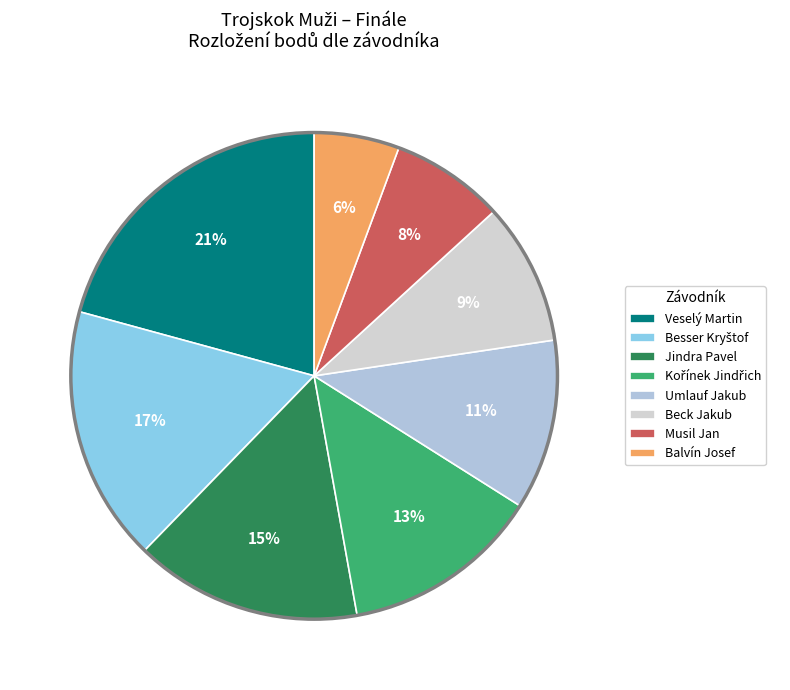

Does Veselý Martin represent more than half of the total?

No